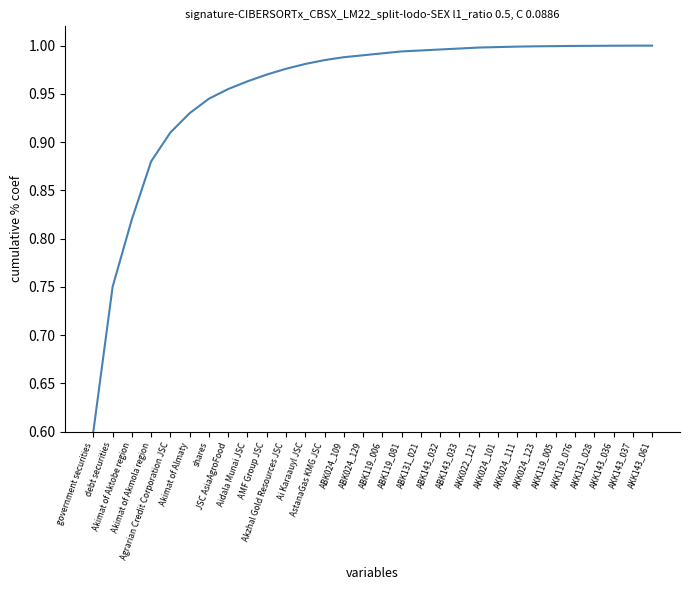

What is the smallest value displayed?

0.6